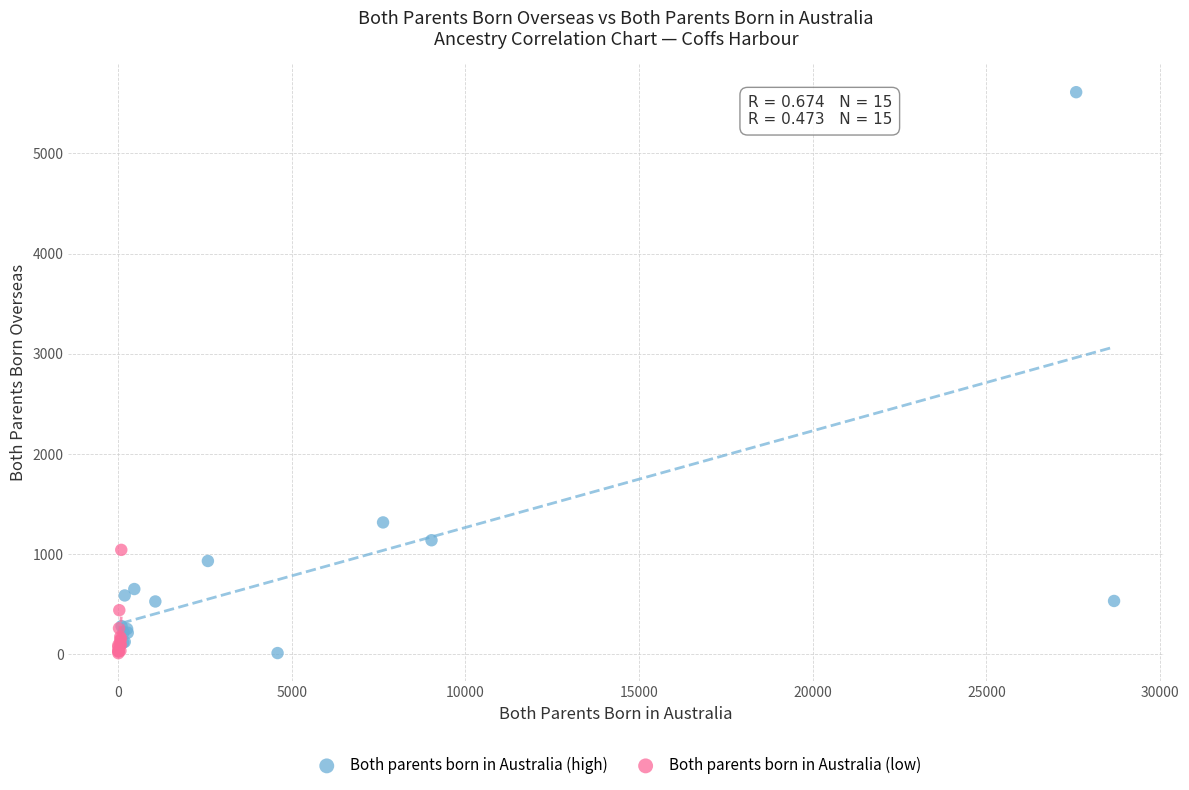

Which series contains the highest Y value?

Both parents born in Australia (high)